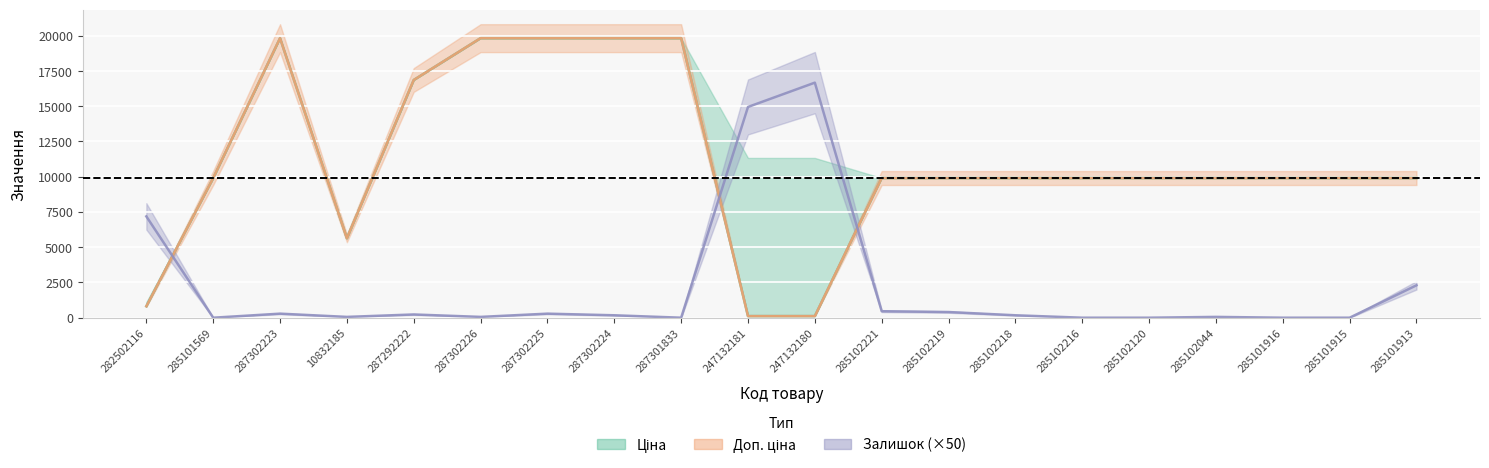

What is the difference between the maximum and second lowest values in the Залишок series?

16675.0